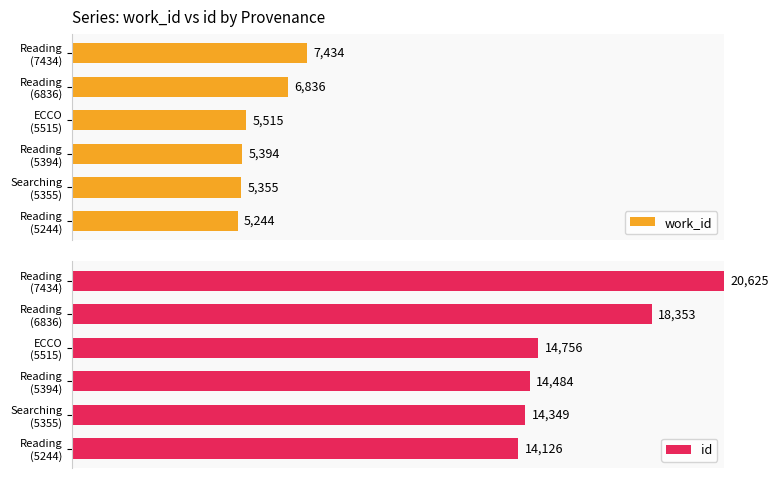

At how many categories does at least one series exceed 30?

6